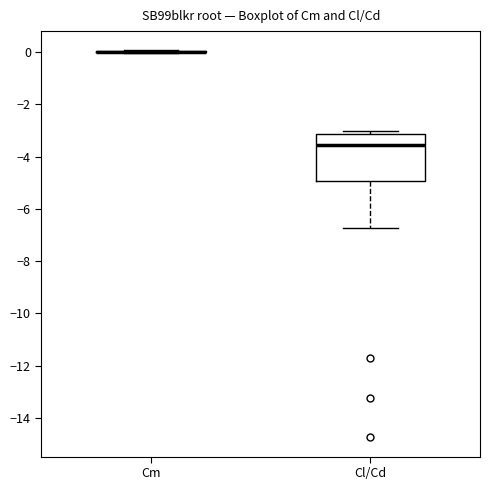

Reading left to right, read every box against the y-axis: the position of its median line, the range the box covers, and the ends of its whiskers. The values are not printed on the chart, so give them approximately, as read against the axis.

Cm: box collapsed to a line at 0.0, whiskers 0.0 to 0.0
Cl/Cd: median -3.6, box -5.0 to -3.2, whiskers -6.8 to -3.0